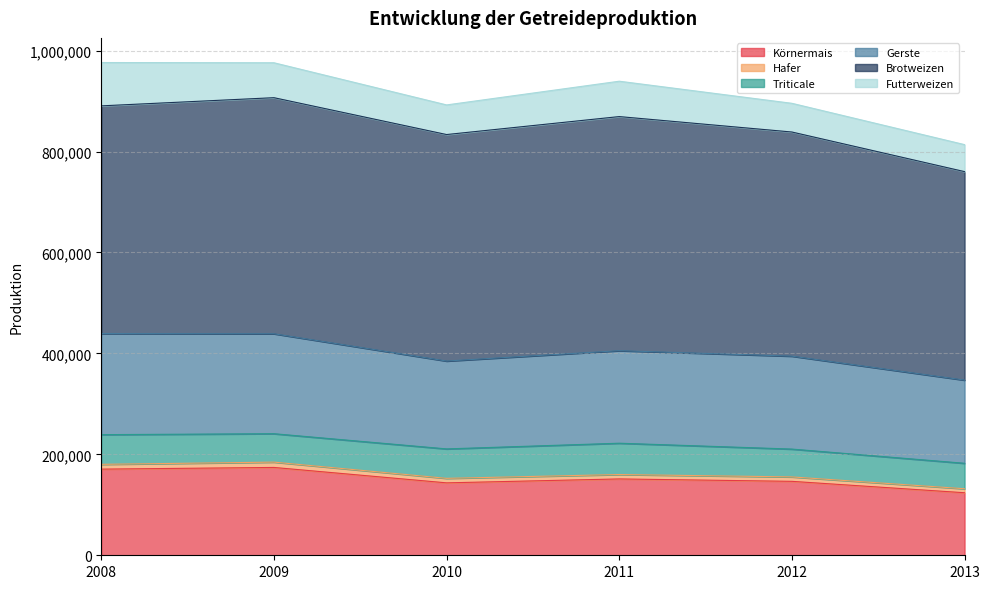

Which category has the highest value across all series?

2009